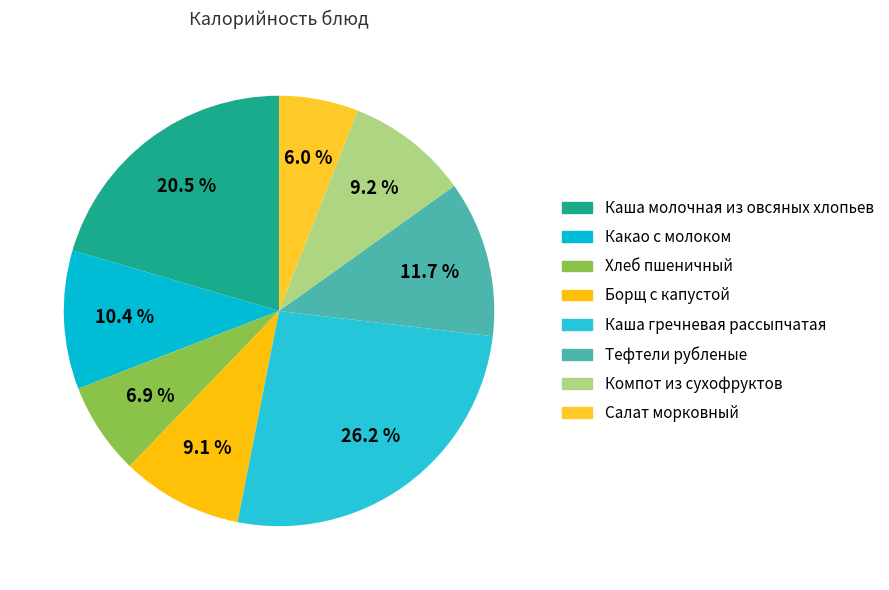

To the nearest percent, what portion does Какао с молоком represent?

10%